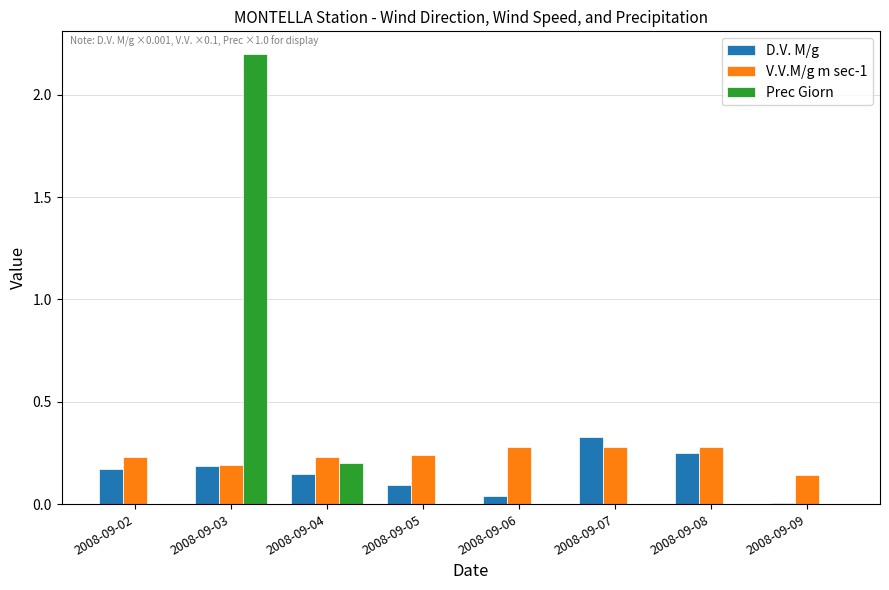

How many groups of bars are there?

8